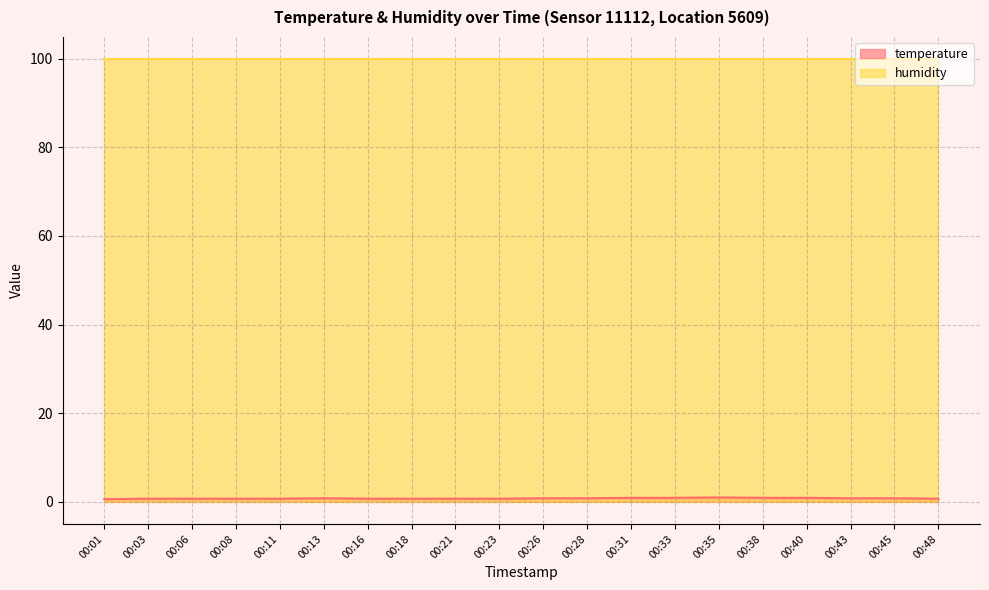

List the labels in order of value, smallest first.

00:01, 00:03, 00:06, 00:08, 00:11, 00:16, 00:18, 00:21, 00:23, 00:48, 00:13, 00:26, 00:28, 00:43, 00:45, 00:31, 00:33, 00:38, 00:40, 00:35